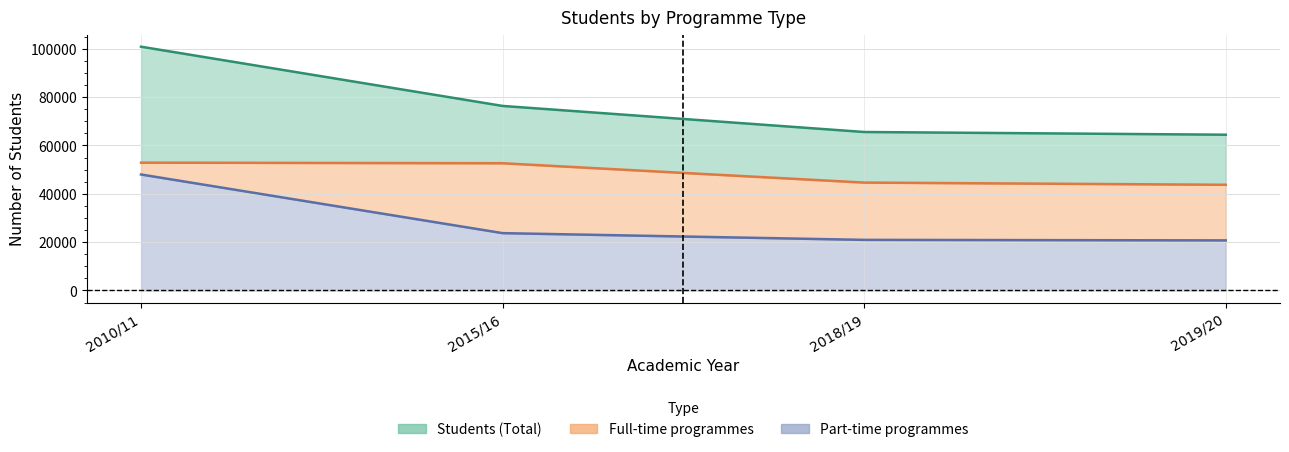

List the labels in order of Full-time programmes value, largest first.

2010/11, 2015/16, 2018/19, 2019/20